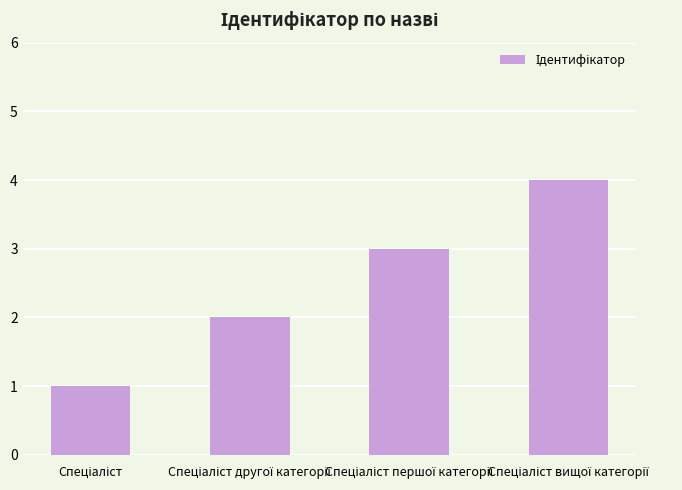

What is the difference between the maximum and minimum values?

3